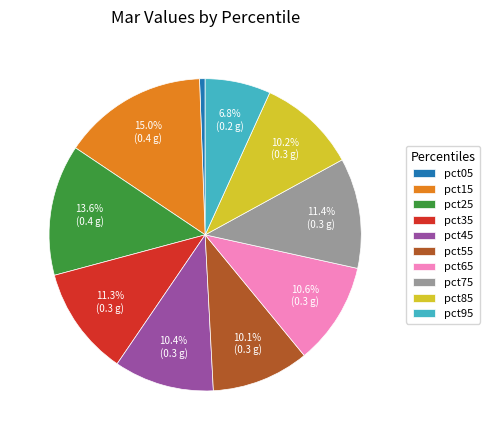

Which category has the biggest portion of the pie?

pct15